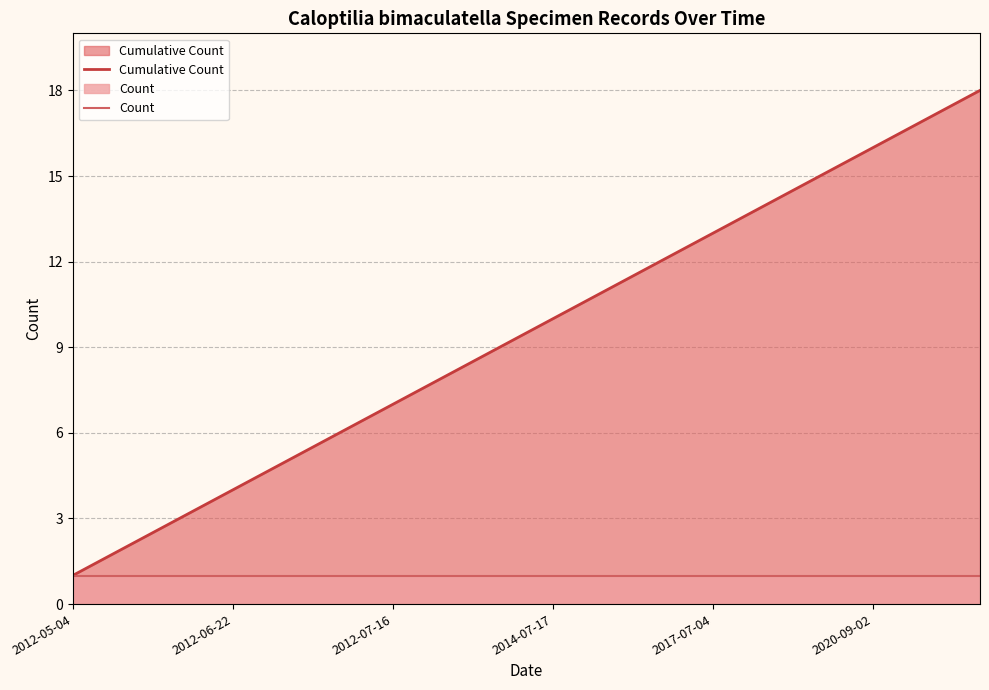

Rank the series by their average value, from lowest to highest.

Count, Cumulative Count